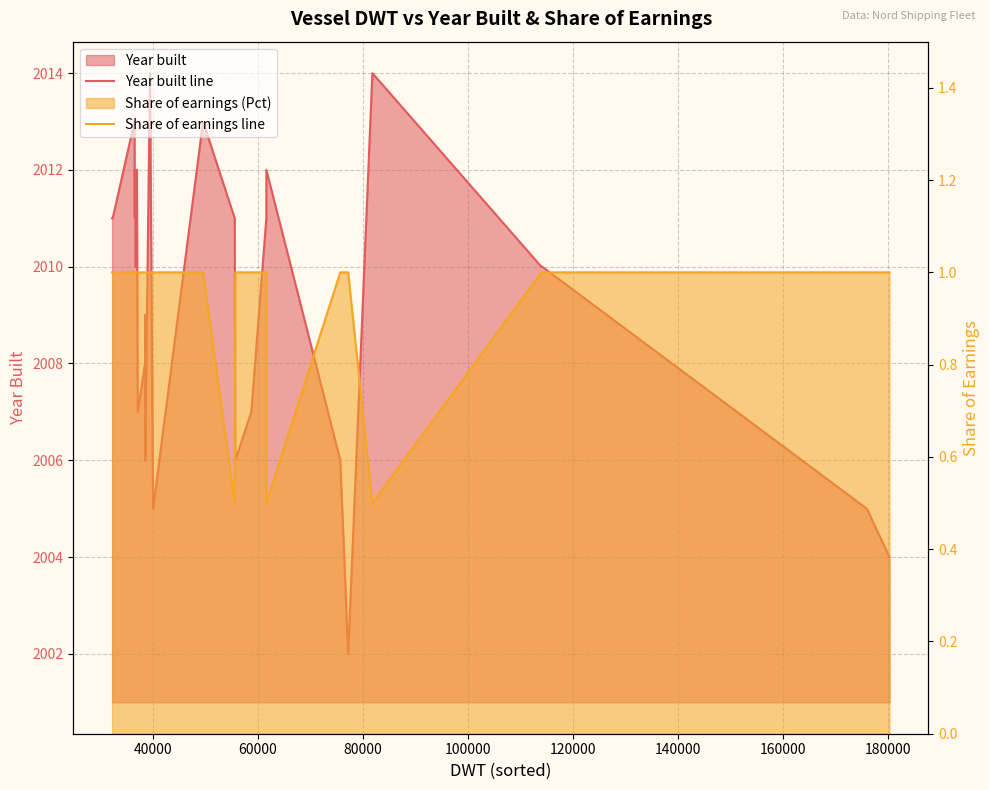

What is the smallest value displayed?

0.5